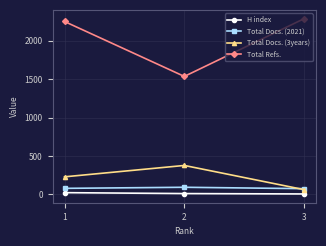

What value does the Total Docs. (3years) series have at 2, to the nearest 10?

380